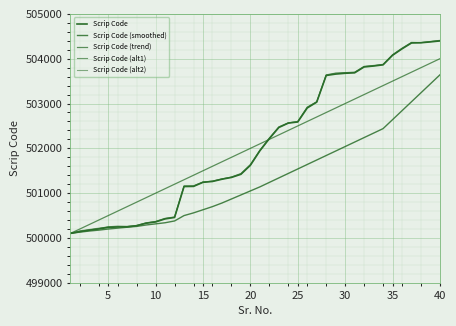

Does the chart display data point markers on the line(s)?

No